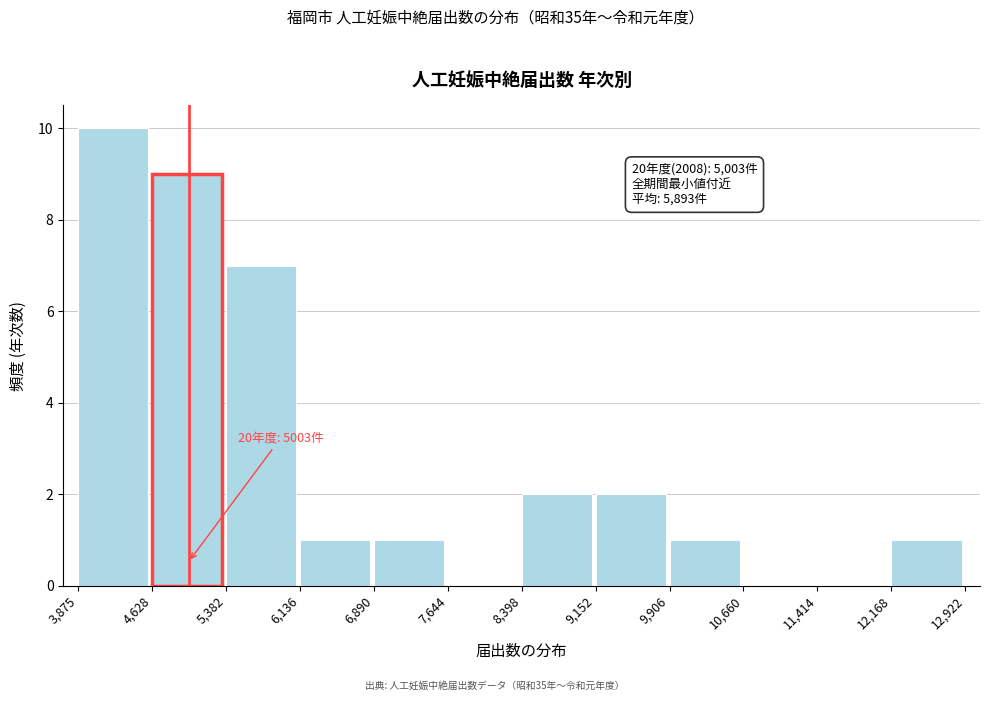

Which range on the x-axis has the tallest bar?

3,875 to 4,628